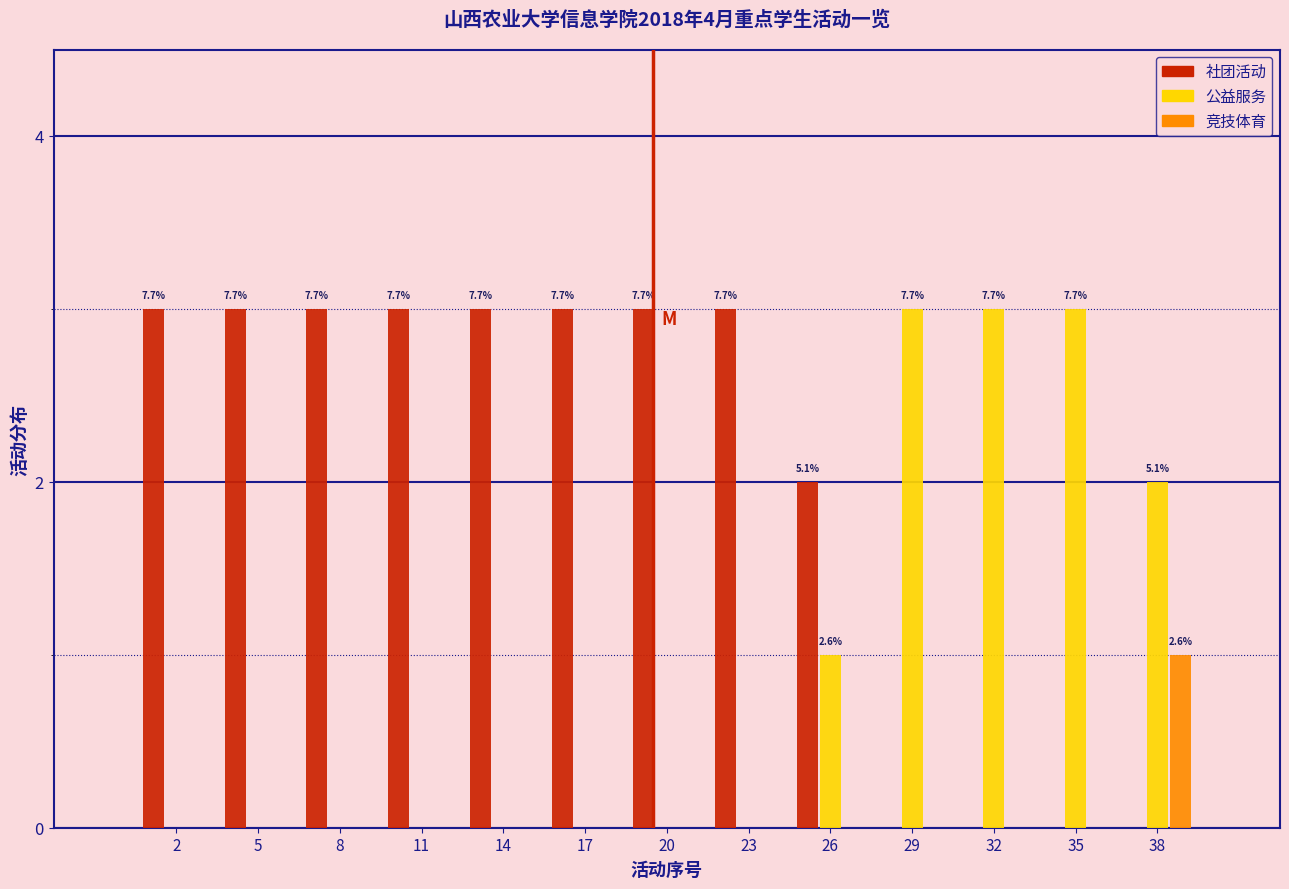

What is the greatest value displayed?

3